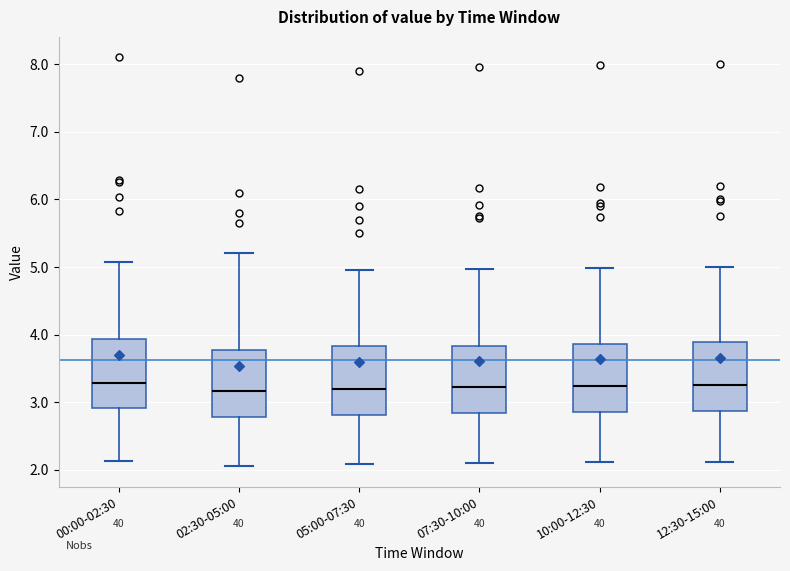

Where does the lower whisker of the box for 12:30-15:00 end on the y-axis? The values are not printed on the chart, so give them approximately, as read against the axis.

2.1